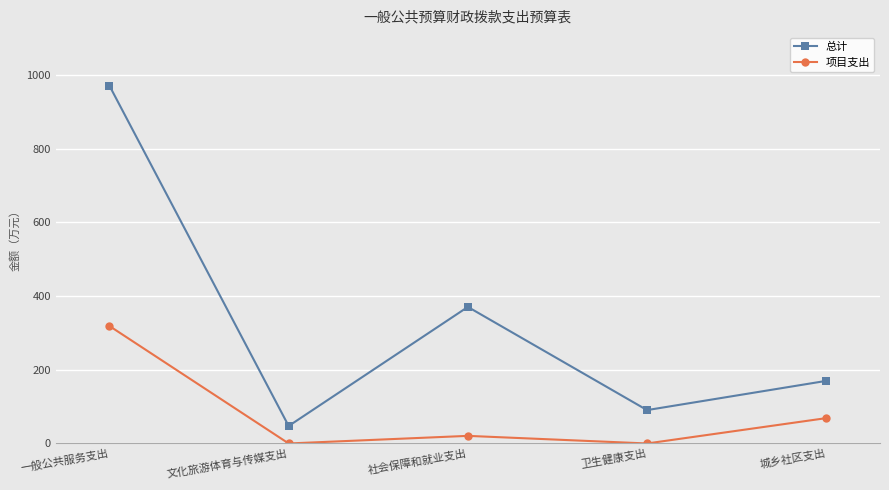

Count the number of categories in the chart.

5